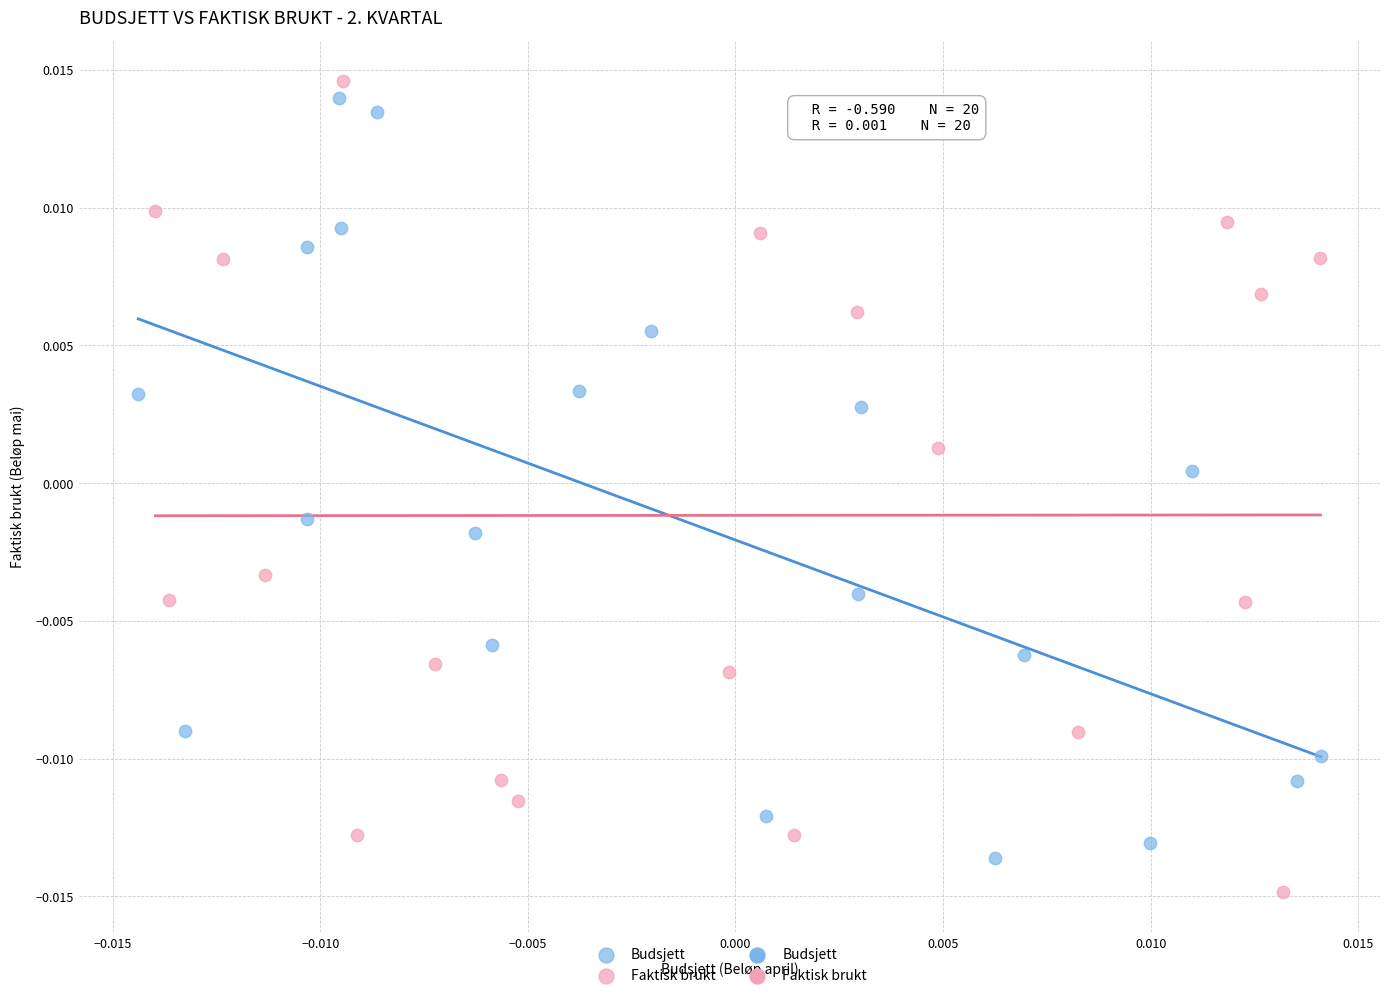

Which series reaches the minimum Y coordinate?

Faktisk brukt